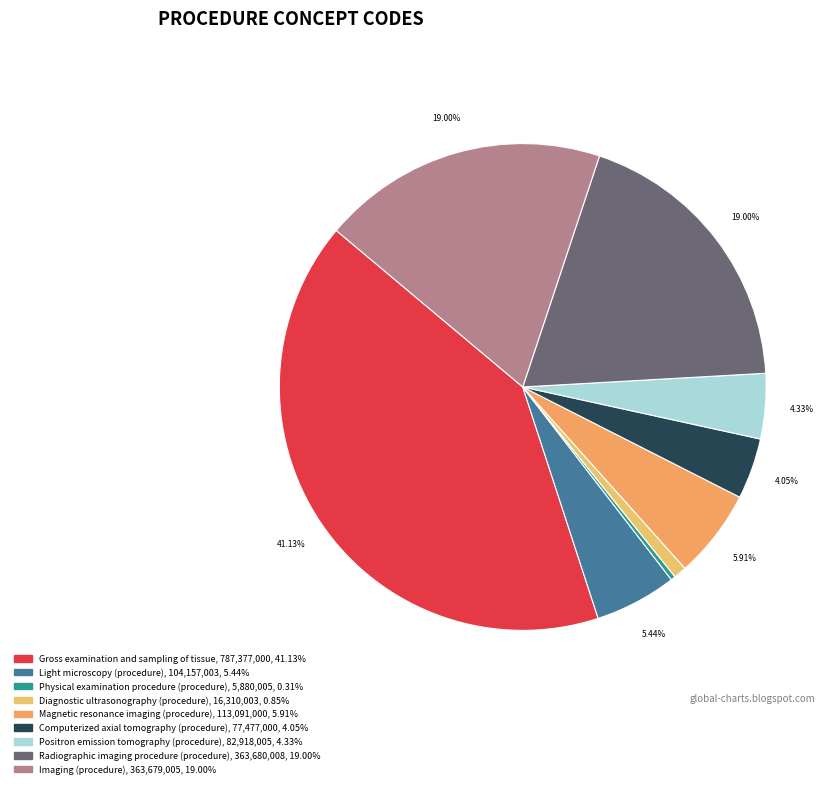

What is the smallest slice in the pie chart?

Physical examination procedure (procedure)